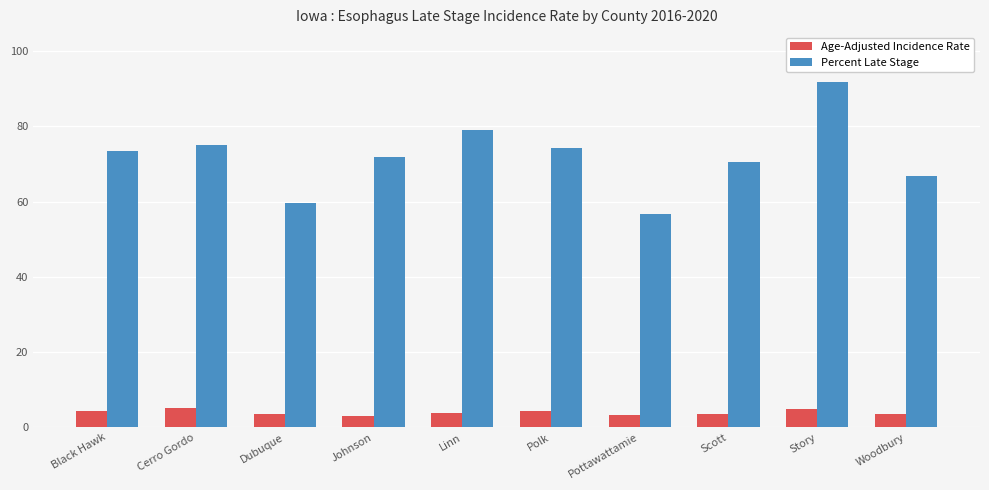

What is the difference between the highest and lowest values at Johnson?

68.8